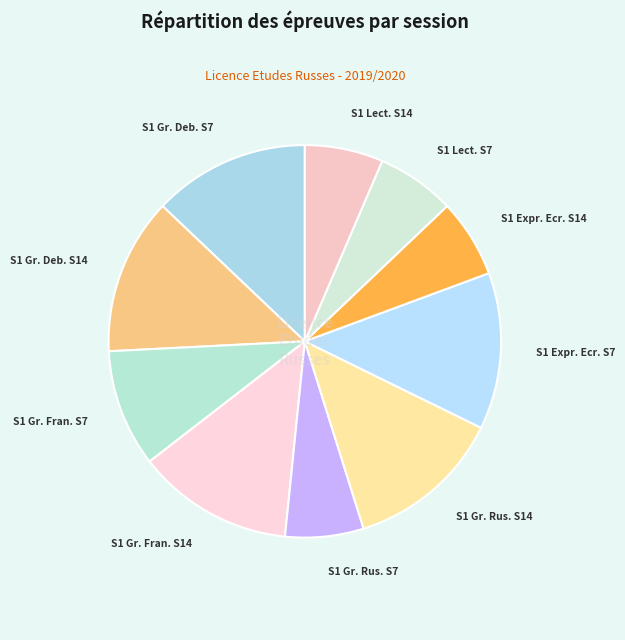

The S1 Gr. Deb. S14 slice represents 2% of the pie. True or false?

False